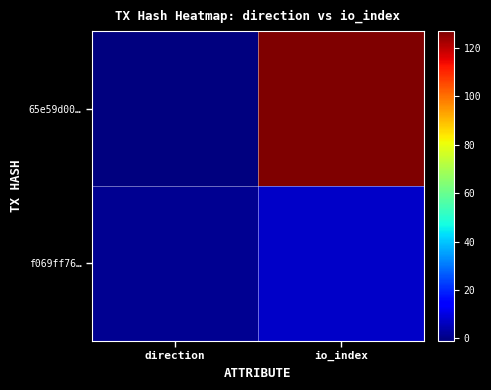

At direction, list the series in order from largest to smallest.

f069ff76…, 65e59d00…